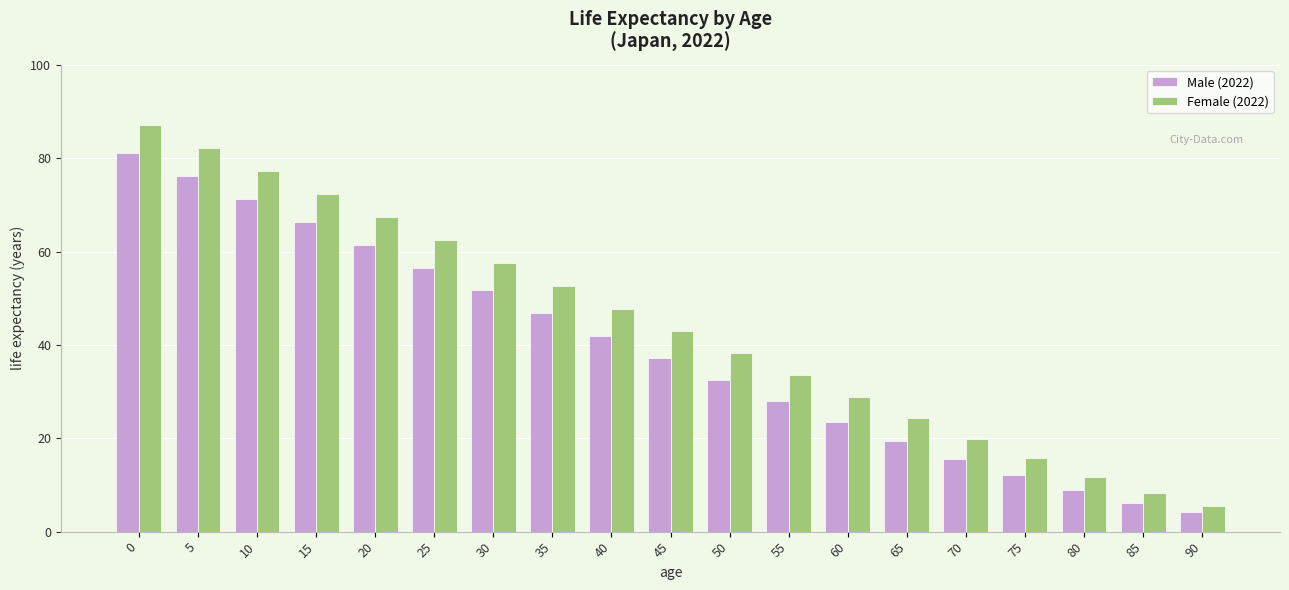

What is the difference between the maximum and minimum values in the Male (2022) series?

76.9